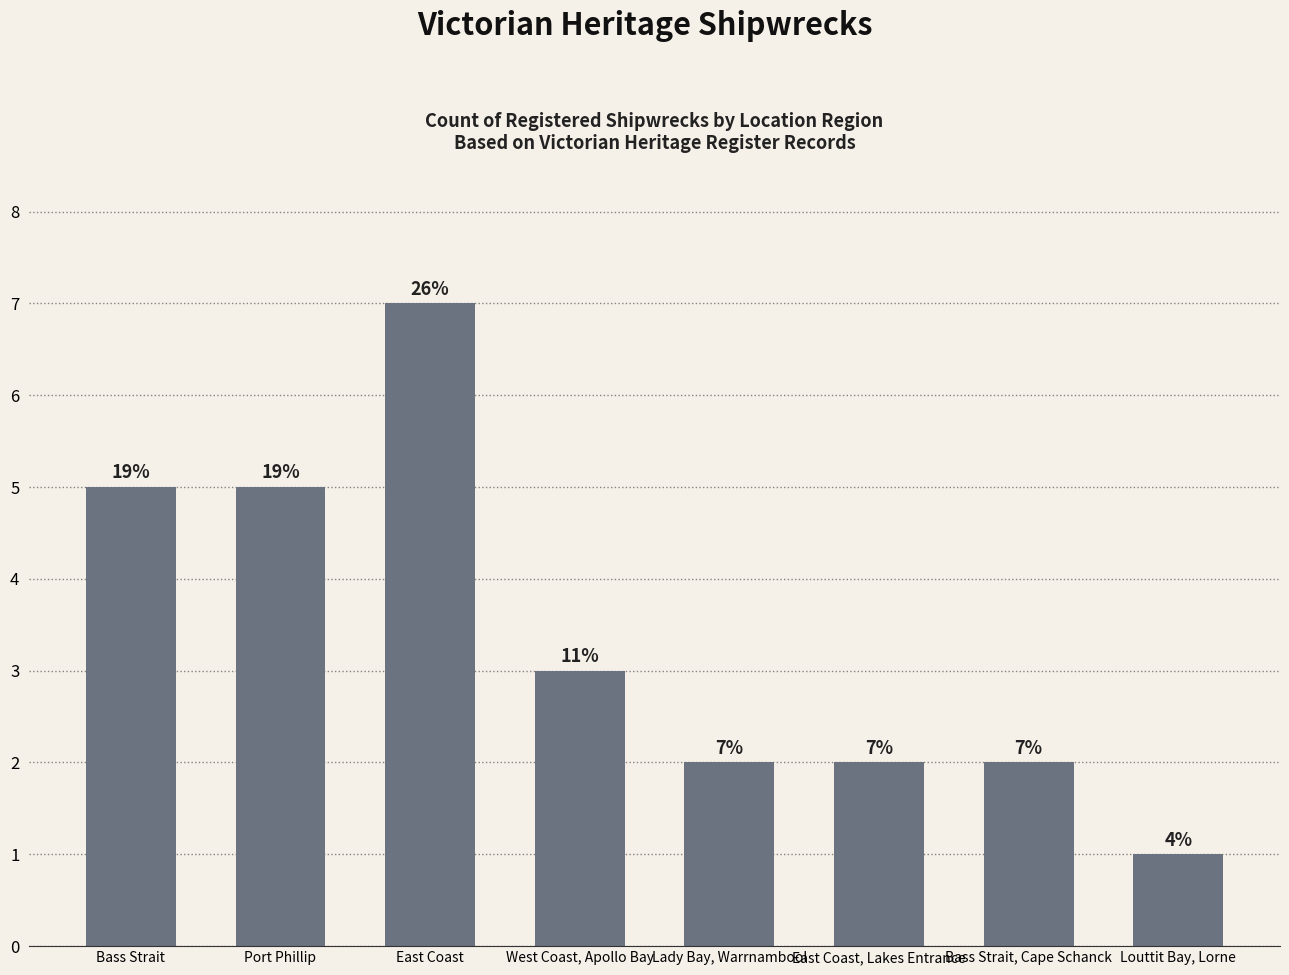

Reading right to left, extract all data points from this chart.

Louttit Bay, Lorne=1	Bass Strait, Cape Schanck=2	East Coast, Lakes Entrance=2	Lady Bay, Warrnambool=2	West Coast, Apollo Bay=3	East Coast=7	Port Phillip=5	Bass Strait=5